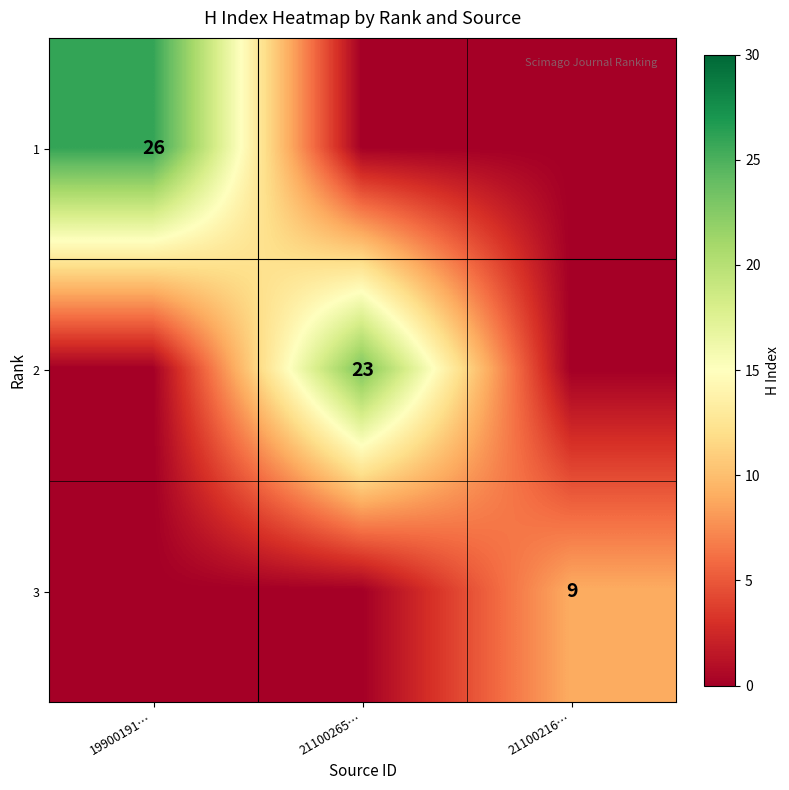

At how many categories does at least one series exceed 17?

2